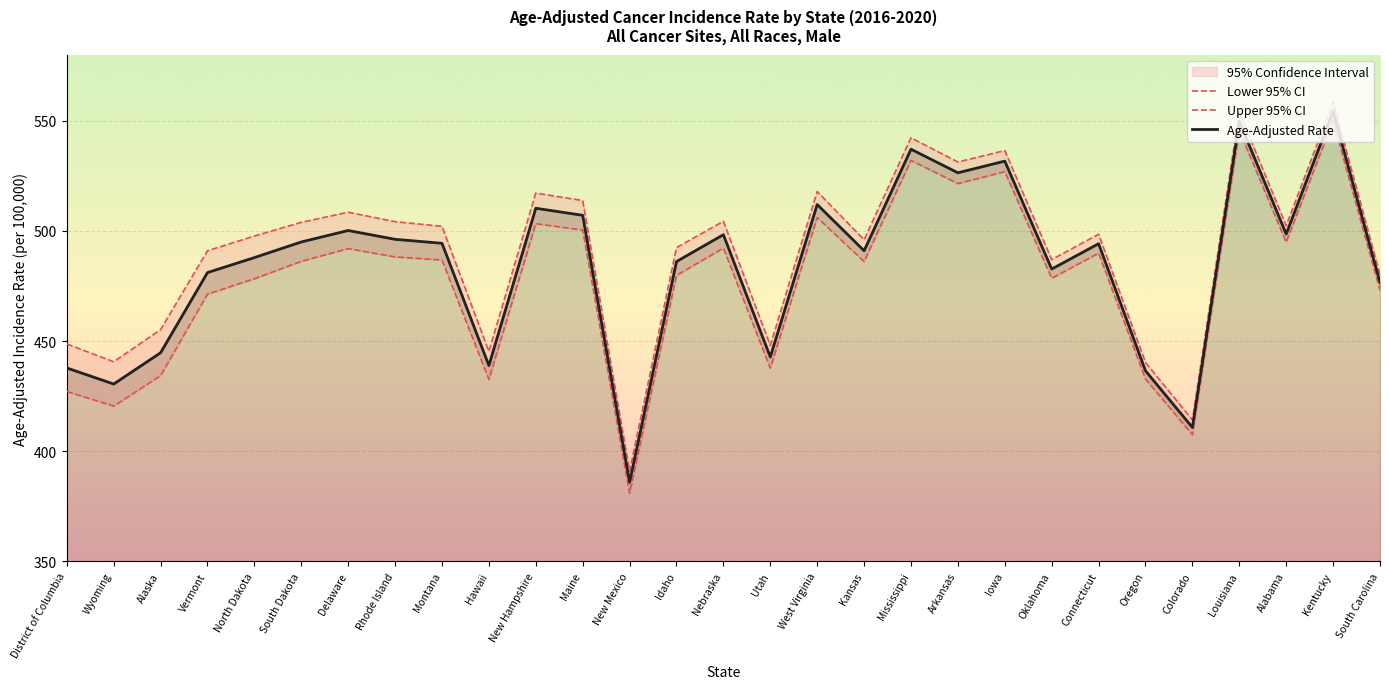

What value does the Age-Adjusted Rate series have at Kansas?

491.0